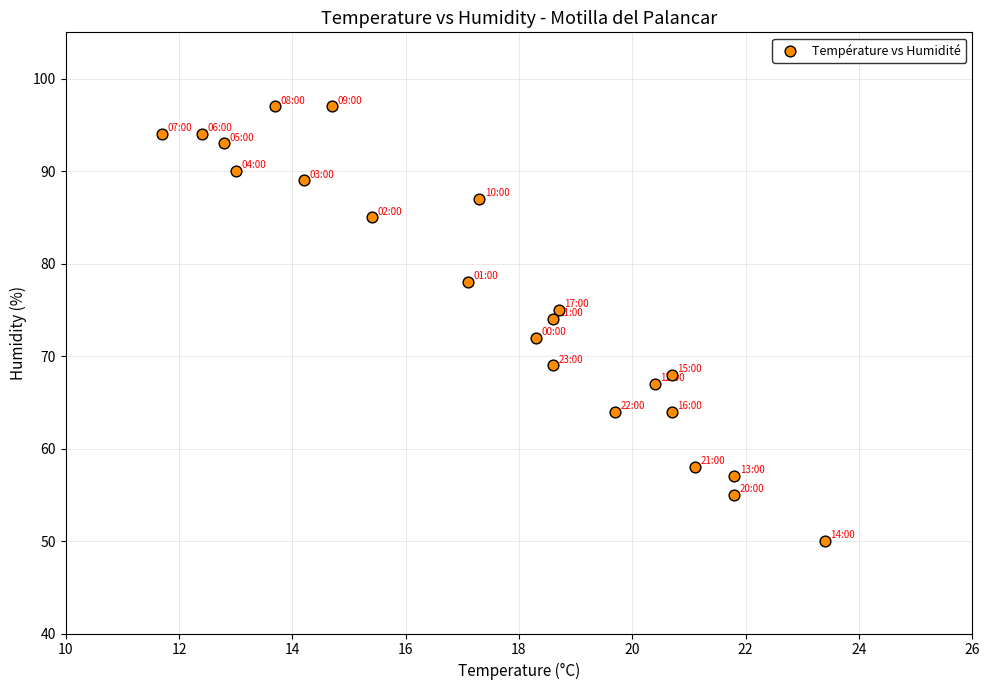

What is the range of Y values (max minus min)?

47